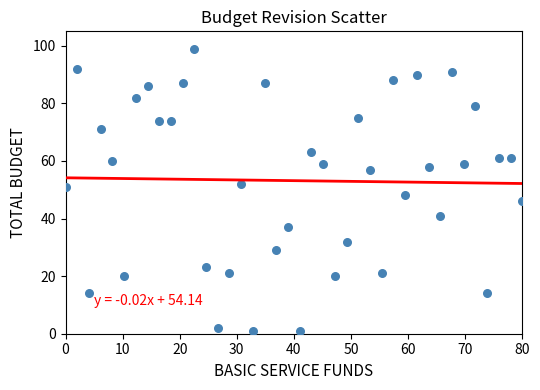

What is the range of Y values (max minus min)?

98